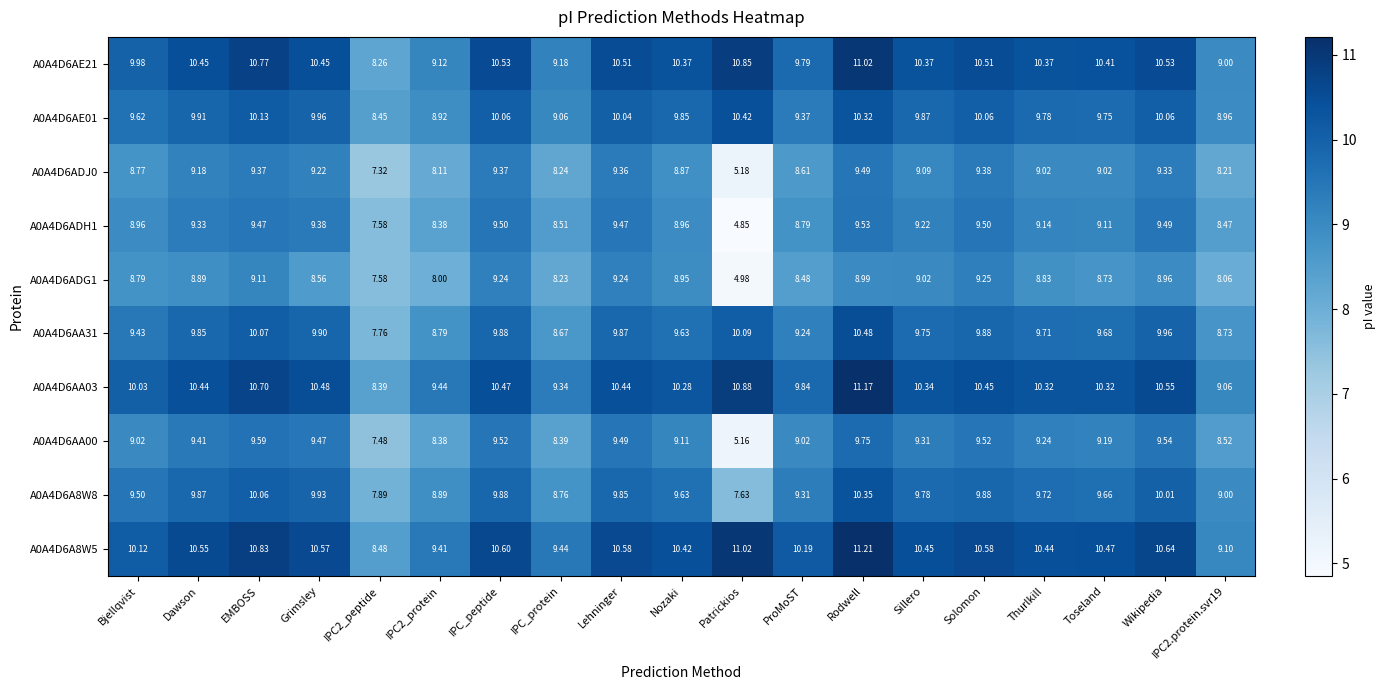

Which label corresponds to the largest value in the chart?

Rodwell